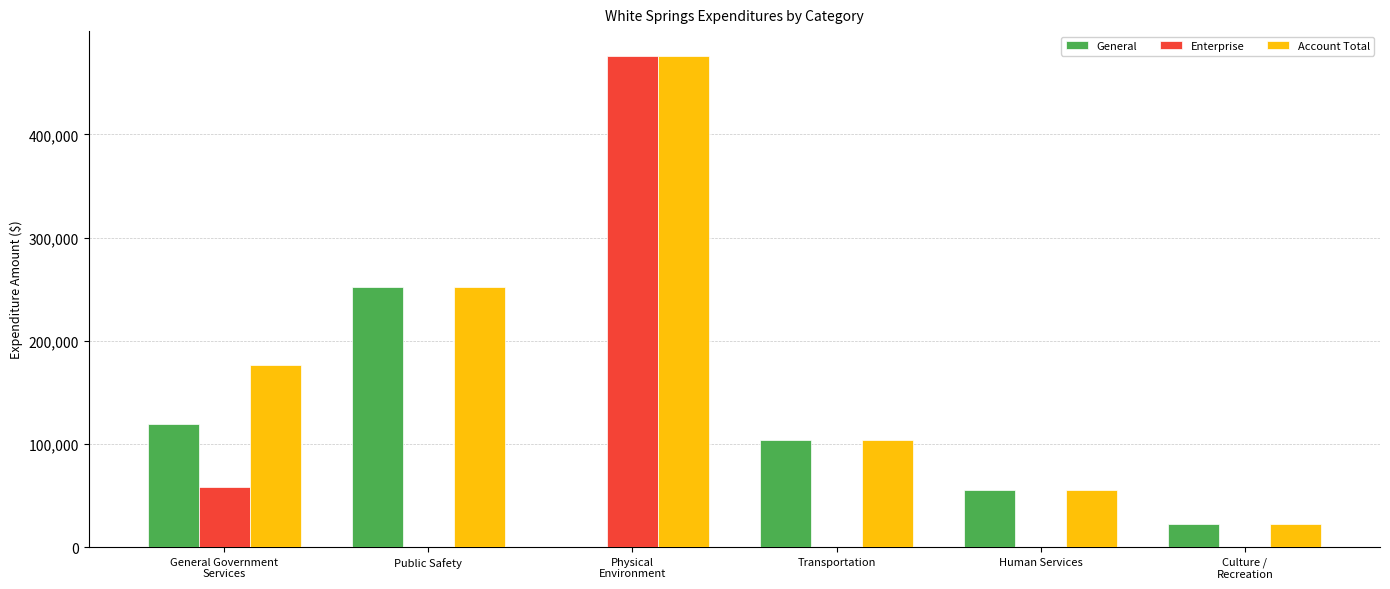

Which series changed the most between General Government
Services and Transportation?

Account Total